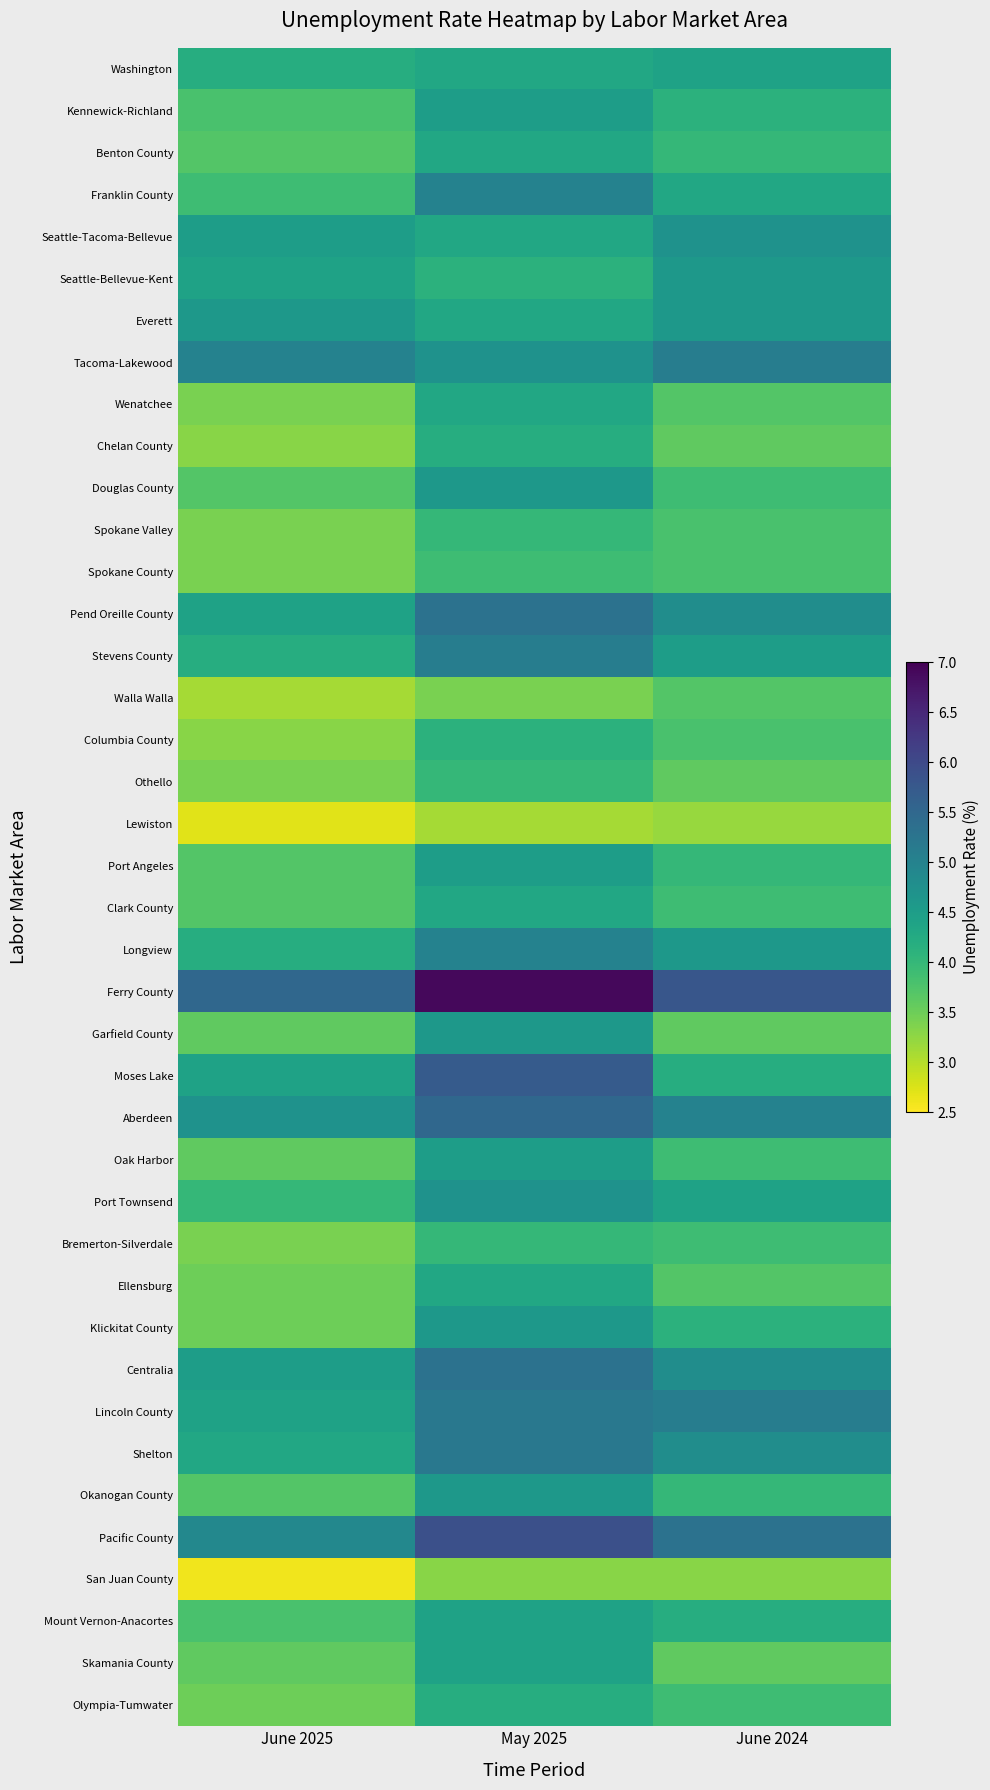

How many distinct data groups are displayed?

40